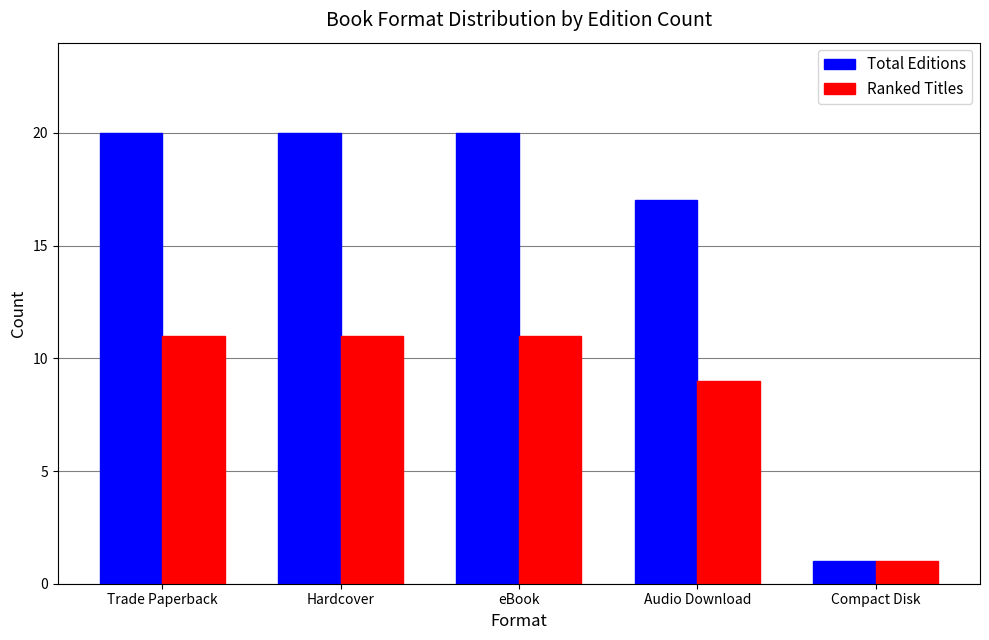

What is the sum of the Ranked Titles values at Compact Disk and Trade Paperback?

12